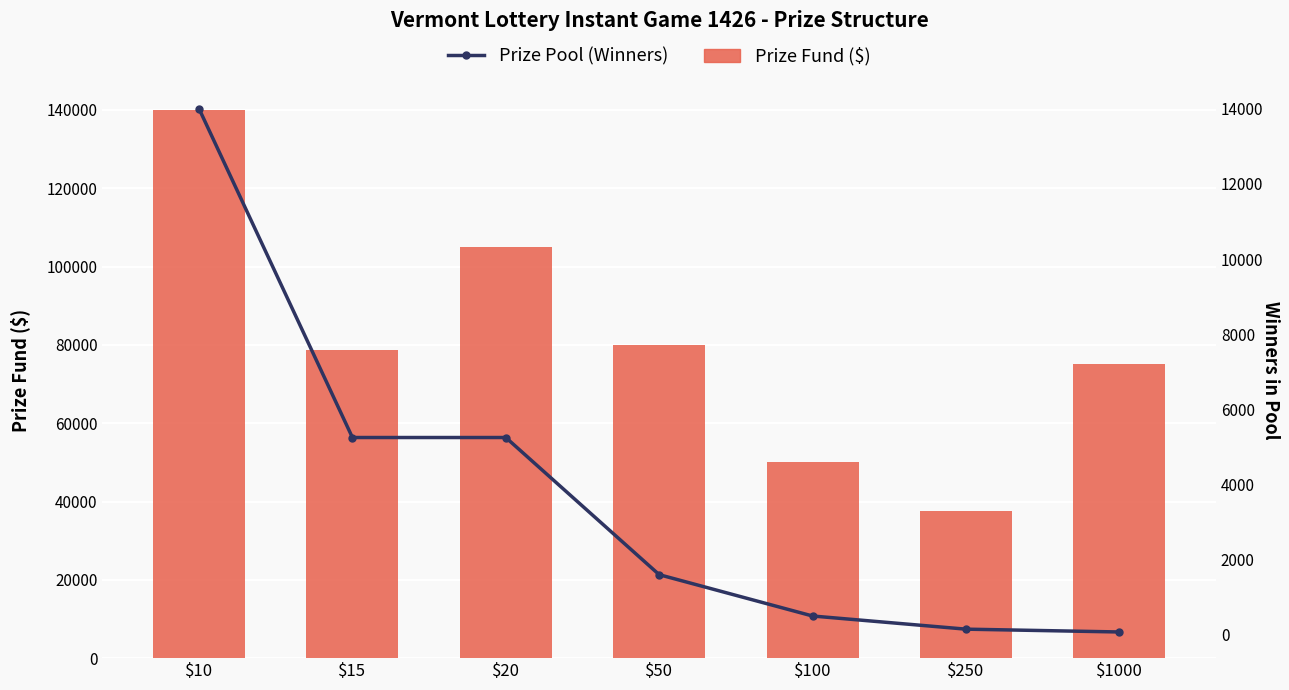

At how many categories does at least one series exceed 4613?

7